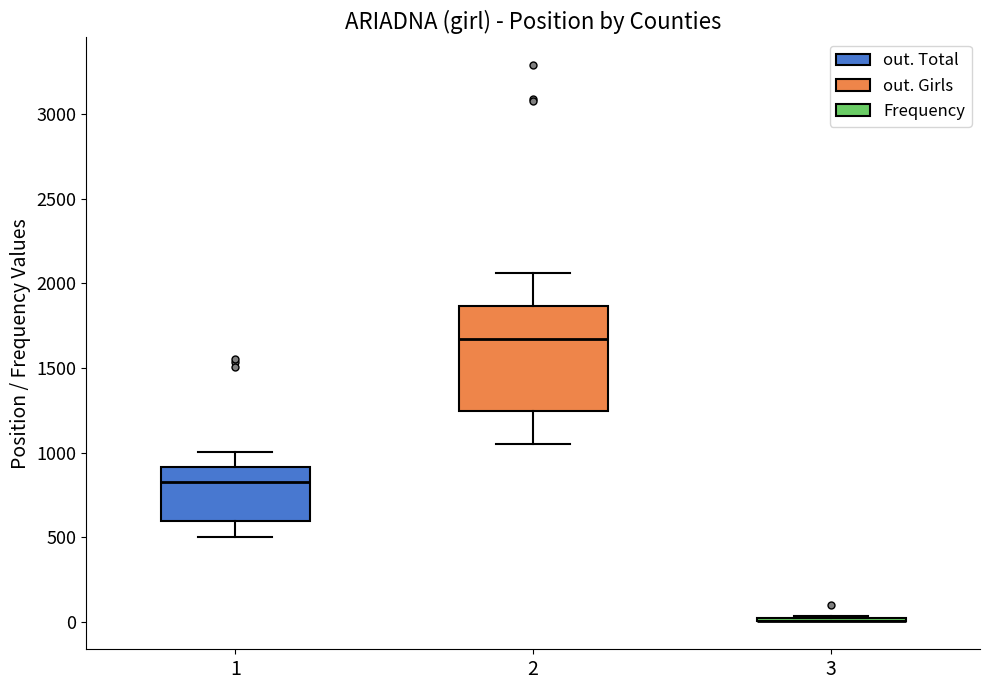

Which box is the tallest, from its lower edge to its upper edge?

2